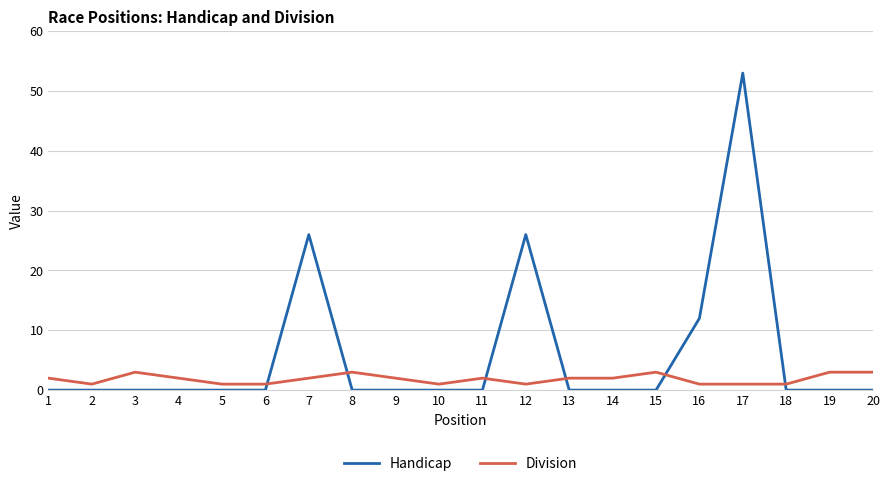

What is the maximum value shown in the chart?

53